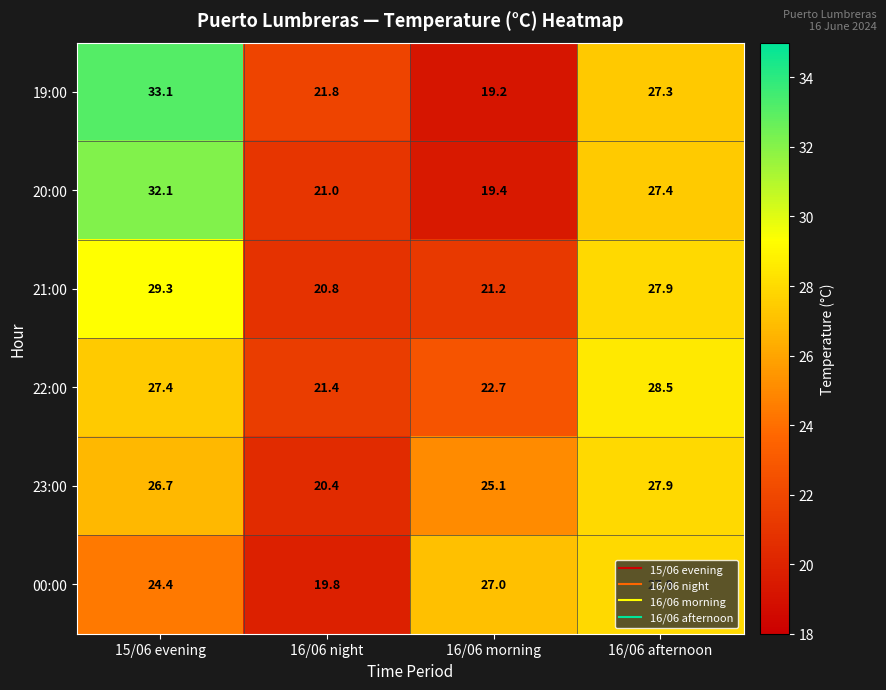

What is the difference between the highest and lowest values at 16/06 morning?

7.8